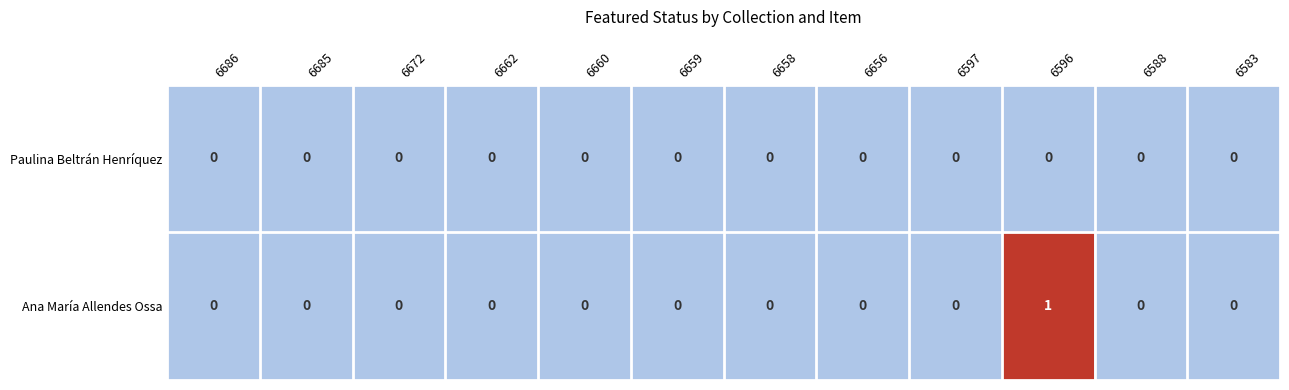

List the series in order of their peak value, highest first.

Ana María Allendes Ossa, Paulina Beltrán Henríquez